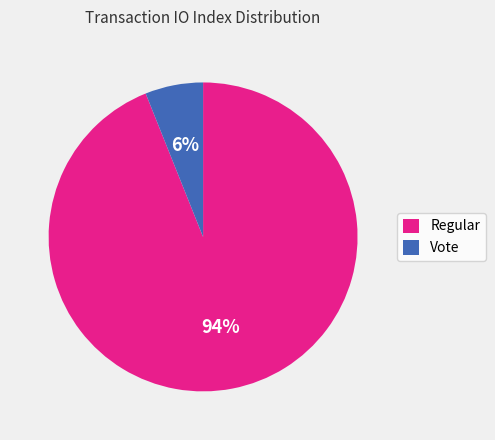

What percentage is the Vote slice, to the nearest percent?

6%